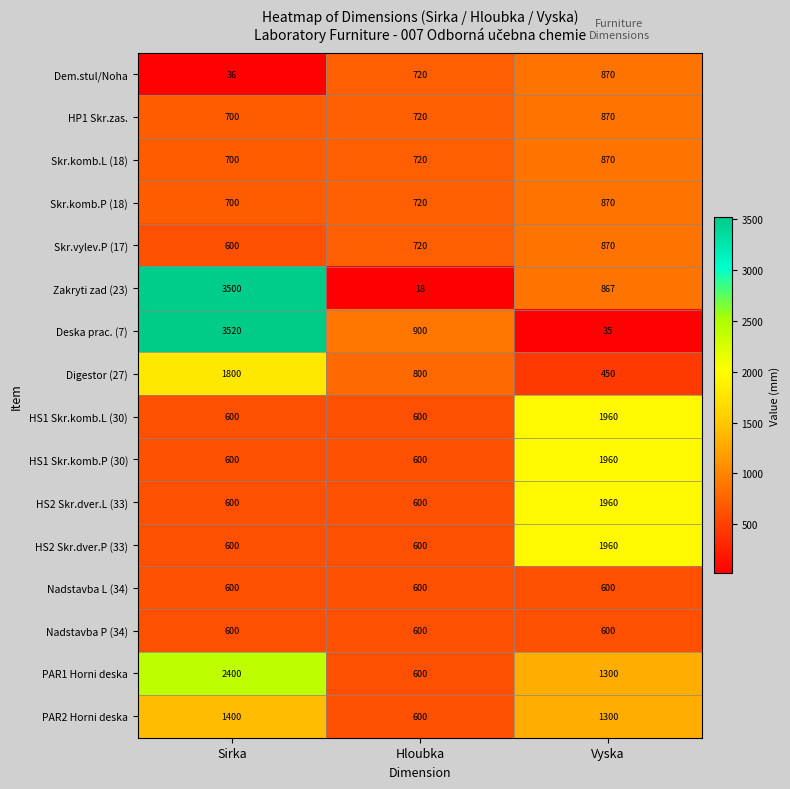

At how many categories does at least one series exceed 2432?

1